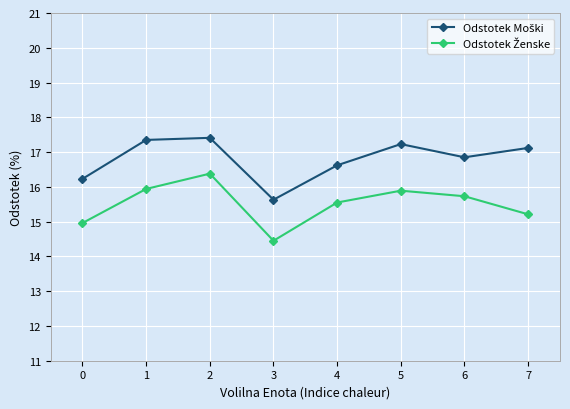

Which category has the lowest value across all series?

3